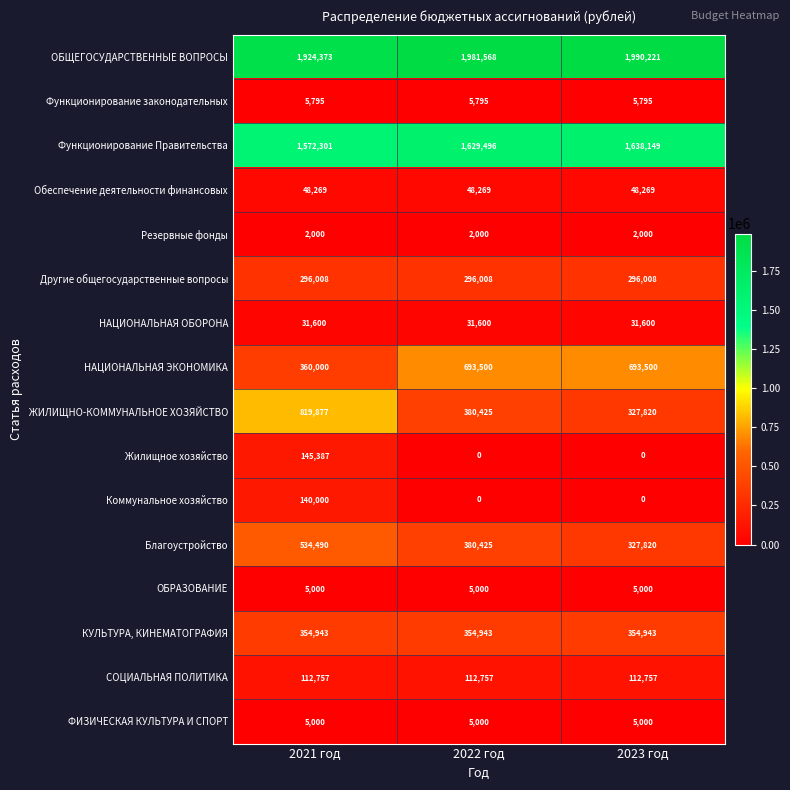

What is the sum of the СОЦИАЛЬНАЯ ПОЛИТИКА values at 2021 год and 2023 год?

225514